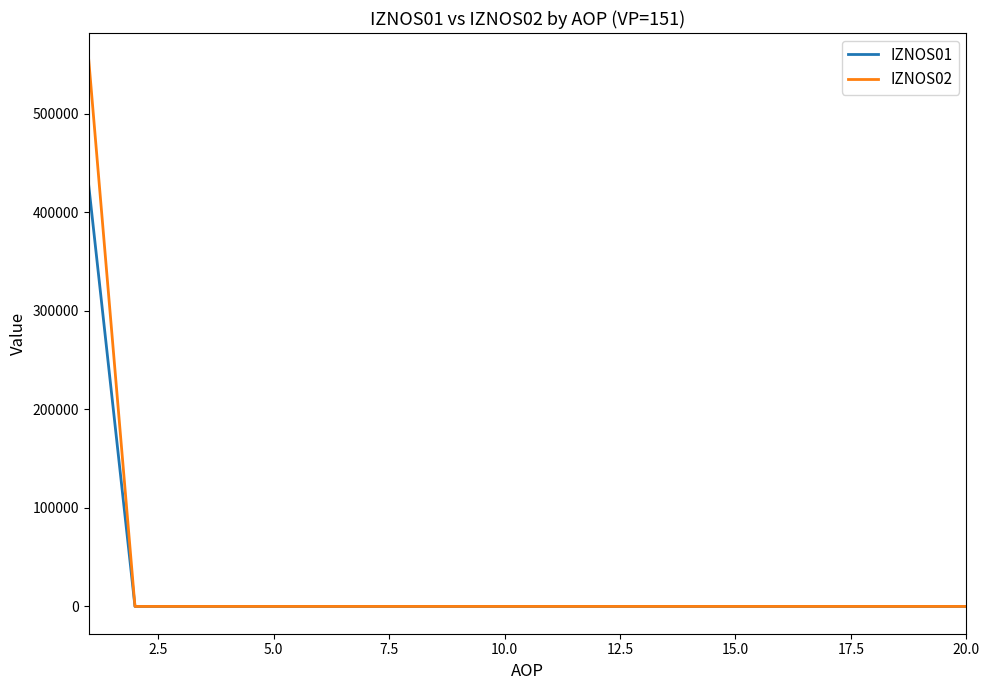

Reading left to right, list all the values displayed in this chart.

IZNOS01: 426998.6	0.0	0.0	0.0	0.0	0.0	0.0	0.0	0.0	0.0	0.0	0.0	0.0	0.0	0.0	0.0	0.0	0.0	0.0	0.0
IZNOS02: 554461.6	0.0	0.0	0.0	0.0	0.0	0.0	0.0	0.0	0.0	0.0	0.0	0.0	0.0	0.0	0.0	0.0	0.0	0.0	0.0